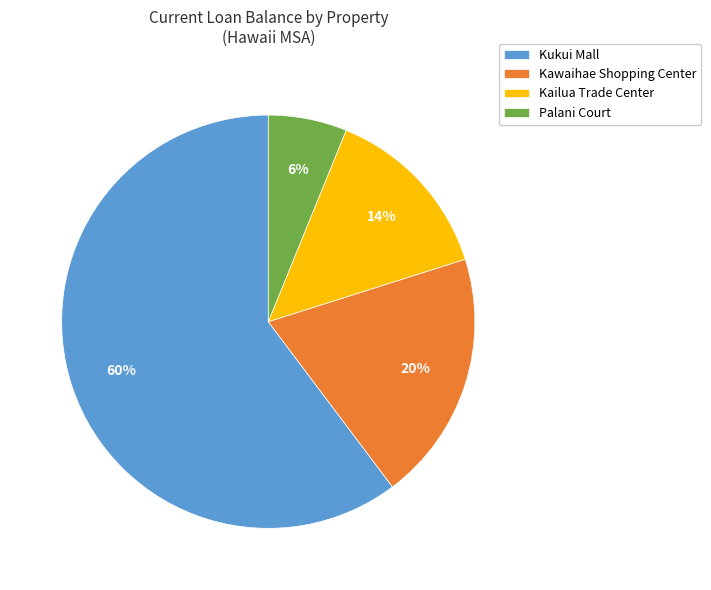

What is the ratio of the value at Palani Court to the value at Kailua Trade Center?

0.4